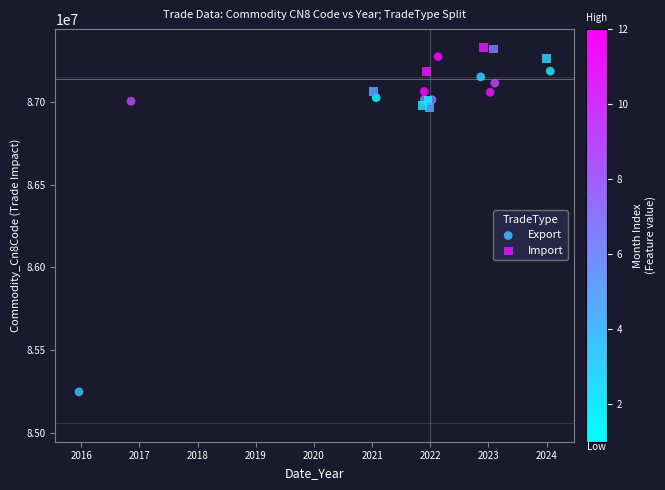

Which series has the widest spread of Y values?

Export